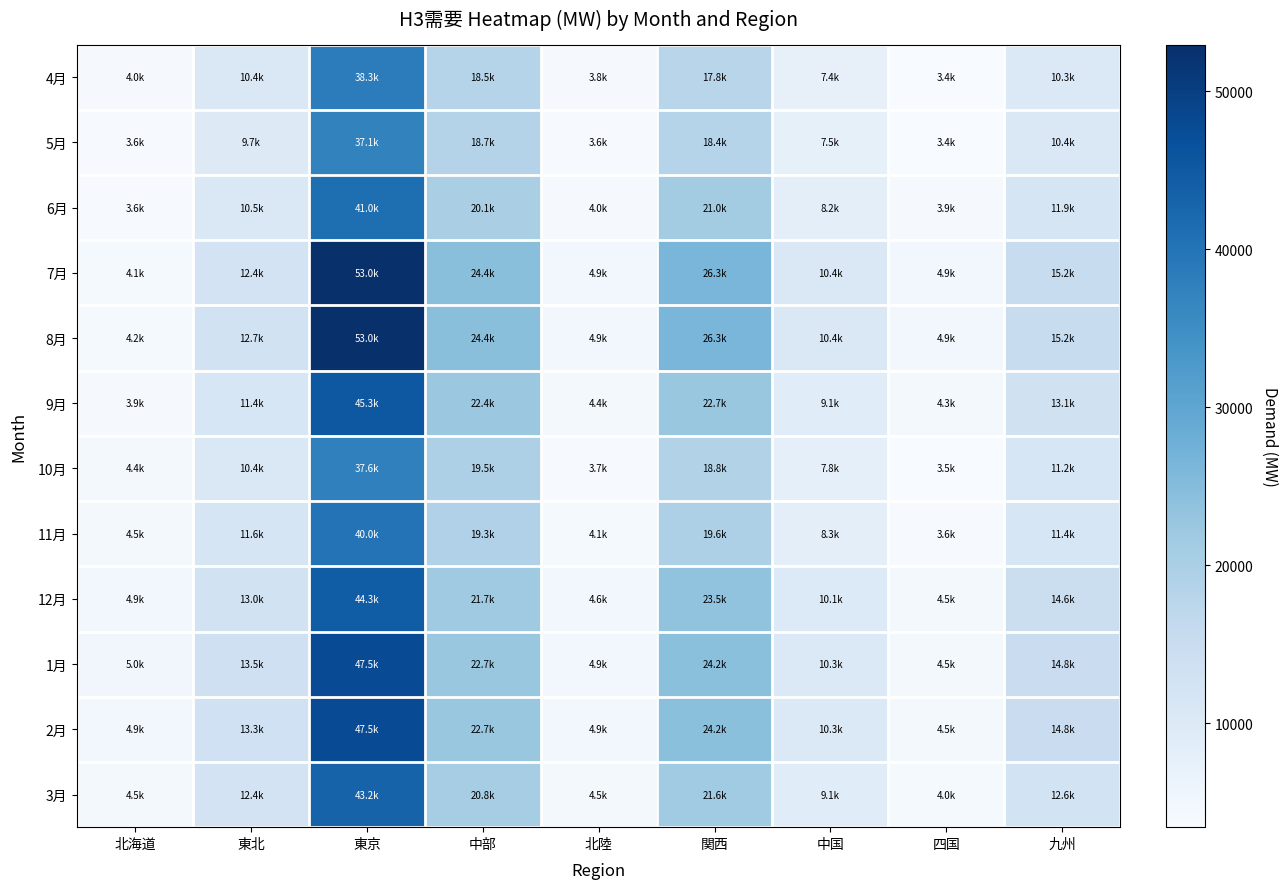

Reading left to right, list all the values displayed in this chart.

4月: 北海道=3984.8	東北=10414.0	東京=38345.2	中部=18498.1	北陸=3813.3	関西=17842.6	中国=7435.9	四国=3411.4	九州=10286.1
5月: 北海道=3605.5	東北=9703.8	東京=37113.2	中部=18686.2	北陸=3625.6	関西=18365.1	中国=7487.9	四国=3431.1	九州=10445.3
6月: 北海道=3624.5	東北=10462.5	東京=41014.9	中部=20141.9	北陸=3981.2	関西=21046.4	中国=8218.2	四国=3914.2	九州=11879.7
7月: 北海道=4092.0	東北=12445.9	東京=52951.5	中部=24400.0	北陸=4909.9	関西=26340.0	中国=10412.0	四国=4910.0	九州=15216.0
8月: 北海道=4181.0	東北=12721.0	東京=52950.0	中部=24400.0	北陸=4909.9	関西=26340.0	中国=10412.0	四国=4910.0	九州=15216.0
9月: 北海道=3931.9	東北=11385.7	東京=45310.9	中部=22360.1	北陸=4366.5	関西=22732.1	中国=9105.5	四国=4288.9	九州=13117.9
10月: 北海道=4354.1	東北=10427.8	東京=37638.0	中部=19478.4	北陸=3689.8	関西=18808.7	中国=7797.0	四国=3539.5	九州=11179.0
11月: 北海道=4532.8	東北=11630.6	東京=40007.4	中部=19260.6	北陸=4070.2	関西=19557.8	中国=8345.2	四国=3648.0	九州=11405.2
12月: 北海道=4882.2	東北=12970.8	東京=44339.4	中部=21686.7	北陸=4618.5	関西=23501.0	中国=10072.9	四国=4525.5	九州=14587.4
1月: 北海道=4982.0	東北=13493.0	東京=47536.0	中部=22746.3	北陸=4860.5	関西=24240.3	中国=10314.0	四国=4525.5	九州=14778.6
2月: 北海道=4913.1	東北=13345.6	東京=47535.7	中部=22746.3	北陸=4860.5	関西=24240.3	中国=10314.0	四国=4525.5	九州=14778.6
3月: 北海道=4533.8	東北=12399.1	東京=43155.7	中部=20775.6	北陸=4499.9	関西=21598.4	中国=9104.5	四国=4042.4	九州=12567.4